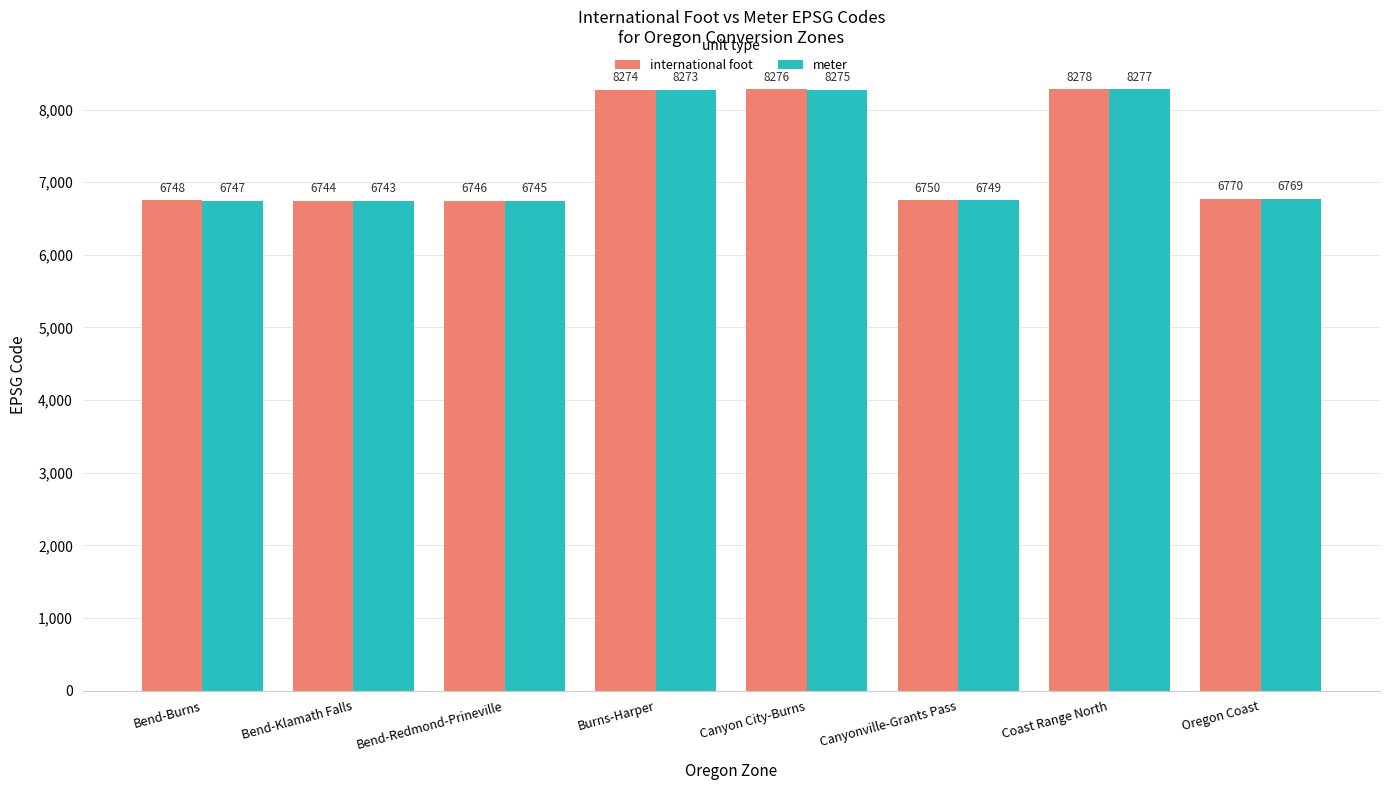

What is the difference between the international foot values at Canyonville-Grants Pass and Burns-Harper?

1524